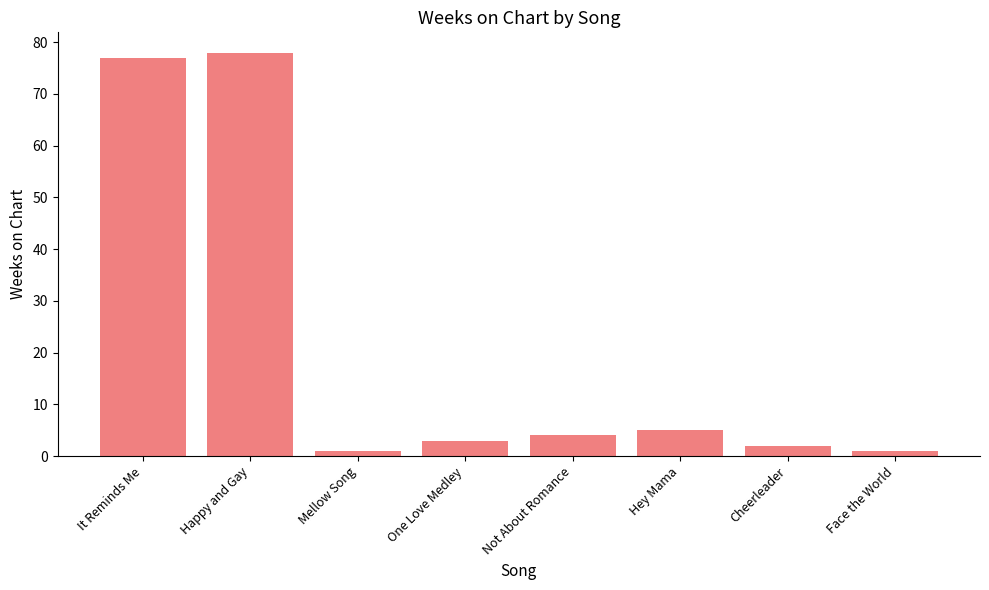

Reading left to right, extract all data points from this chart.

77	78	1	3	4	5	2	1